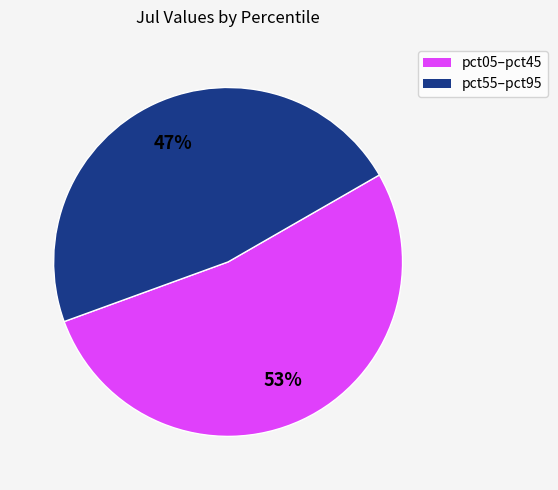

Does any single category account for the majority?

Yes